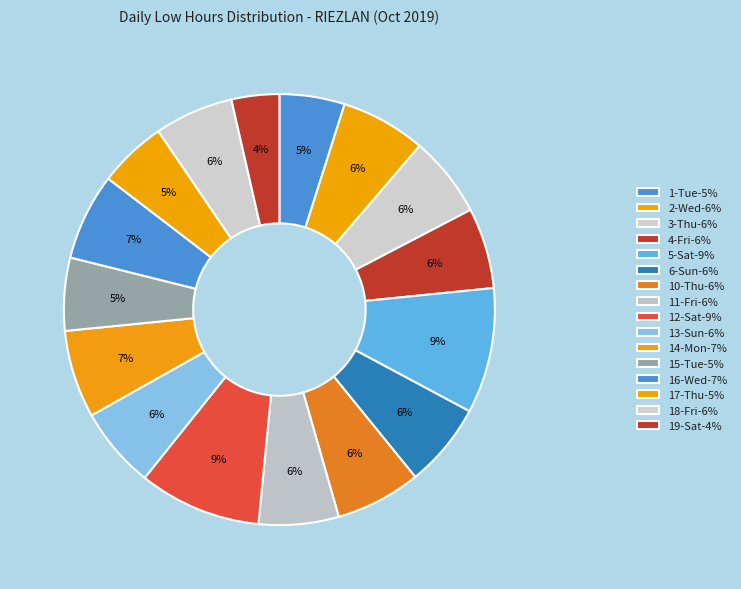

The 15-Tue slice represents 5% of the pie. True or false?

True